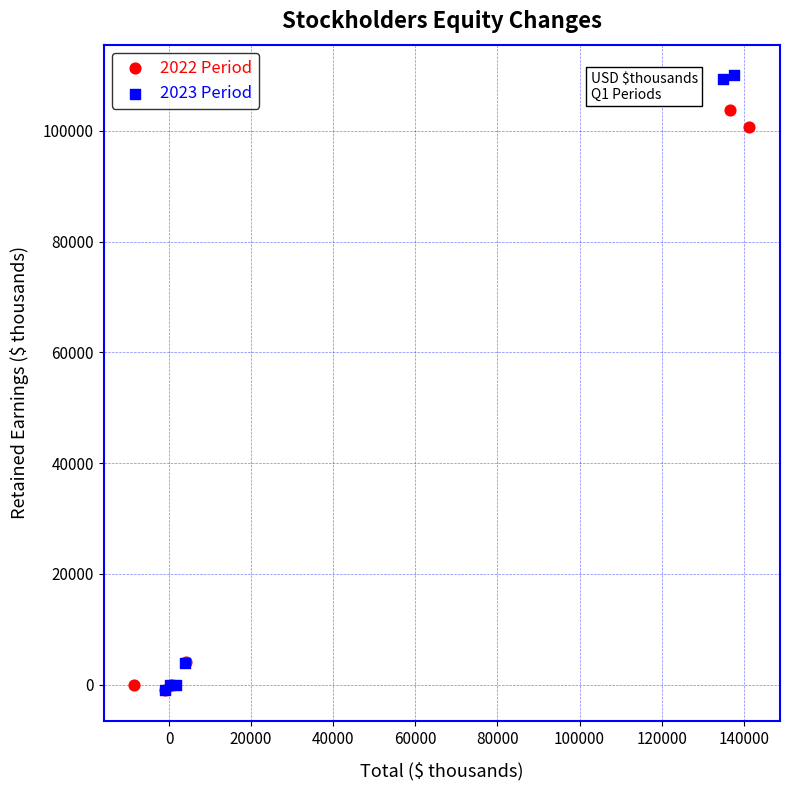

What are all the series names shown in the legend?

2022 Period, 2023 Period